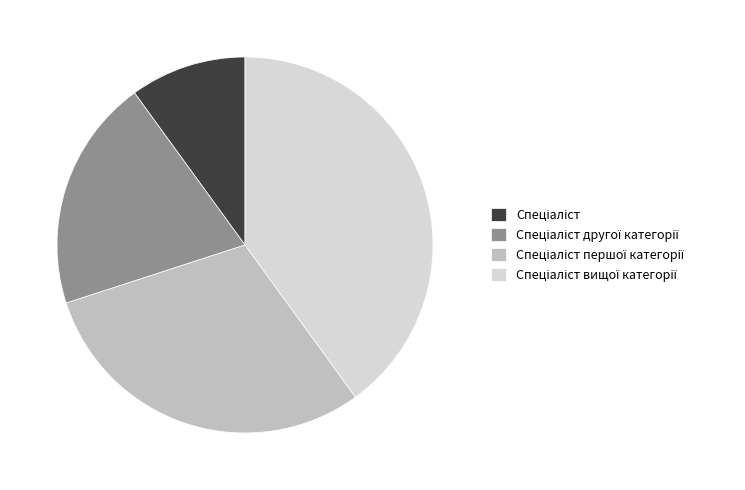

Does any single category account for the majority?

No